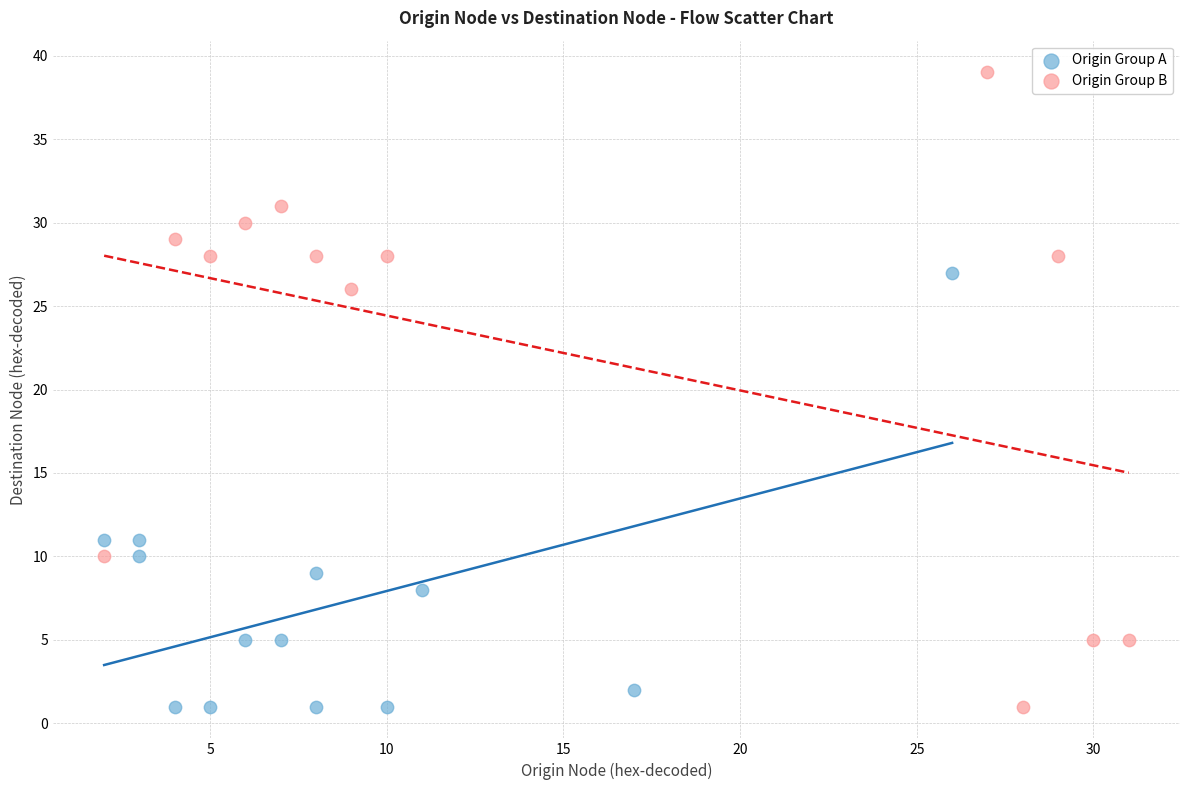

Which series reaches the maximum Y coordinate?

Origin Group B